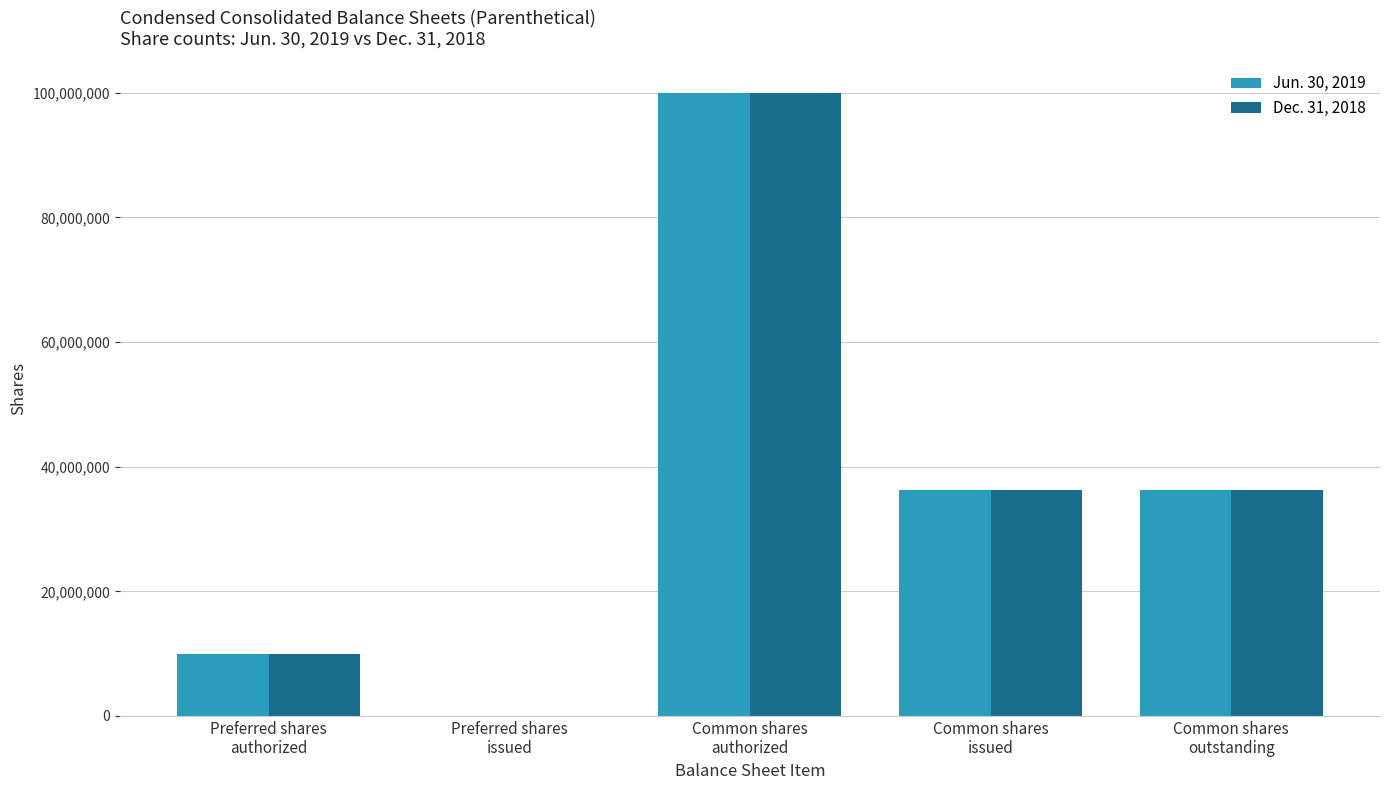

True or false: Dec. 31, 2018 has a value of 36264001 at Common shares
issued.

True